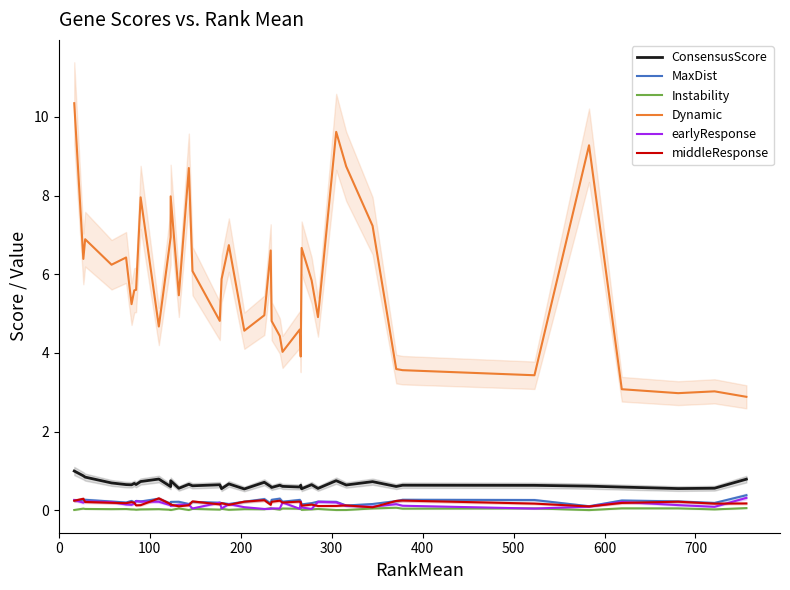

How many lines are shown in the chart?

6